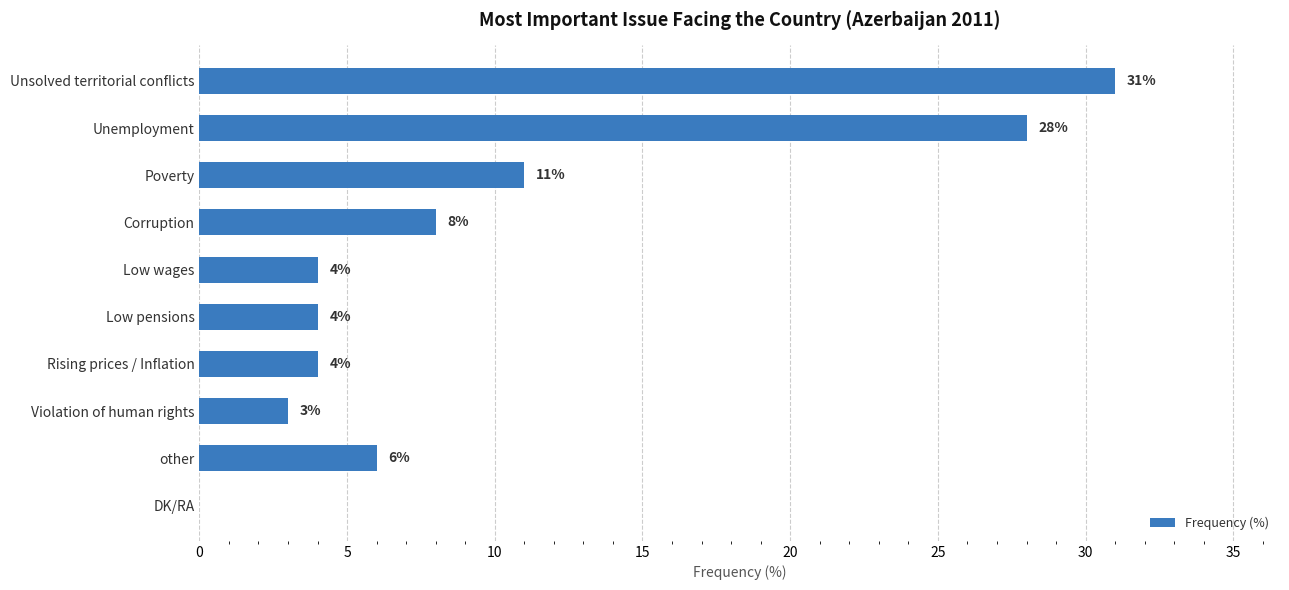

True or false: the data shows 52 at Unsolved territorial conflicts.

False